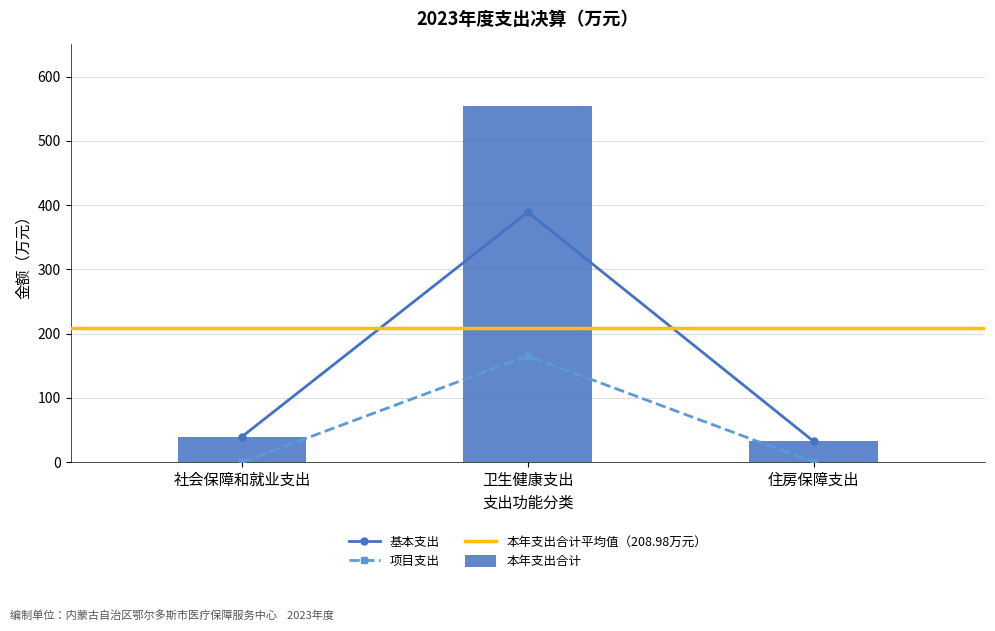

True or false: 本年支出合计 has a value of 66.2 at 社会保障和就业支出.

False